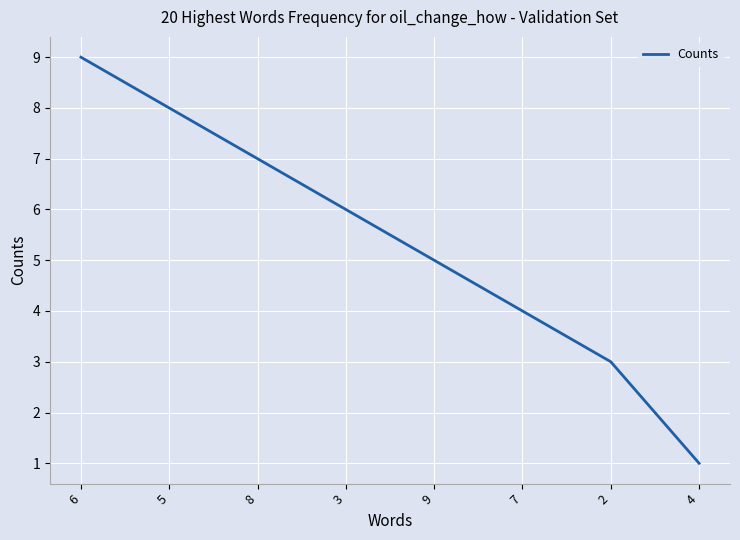

Which label corresponds to the smallest value in the chart?

4